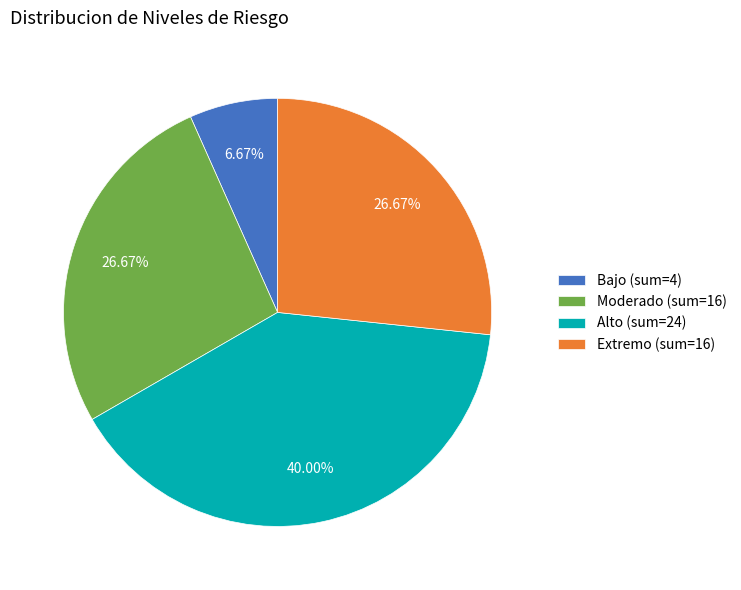

Is there any slice that represents more than half of the pie?

No